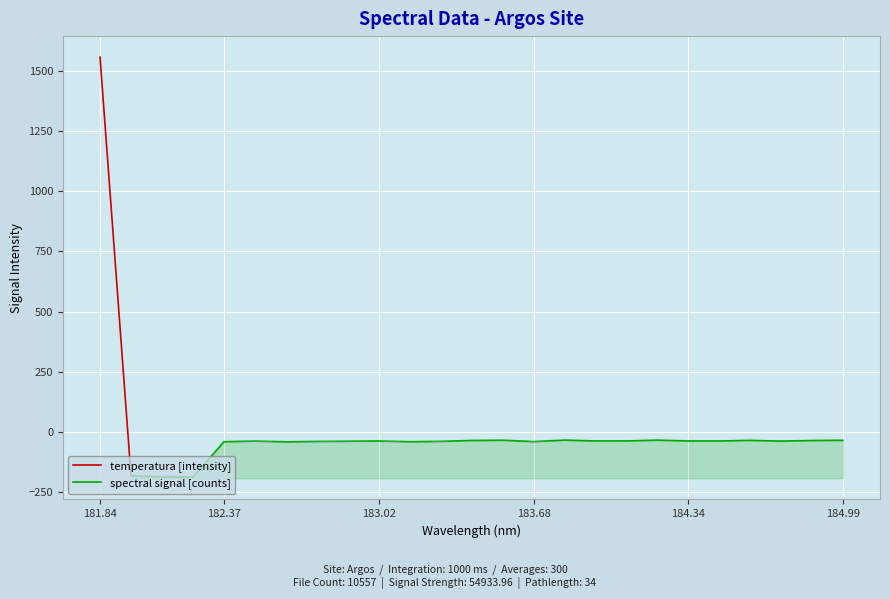

How many data points are less than -38?

17